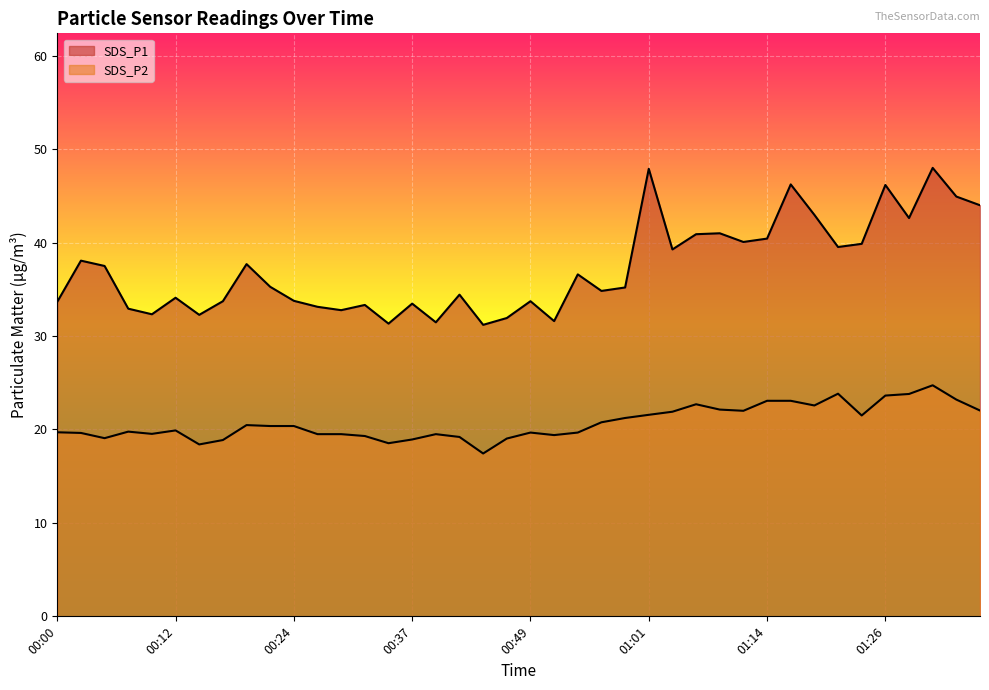

At which category does SDS_P1 reach its first local valley?

00:09